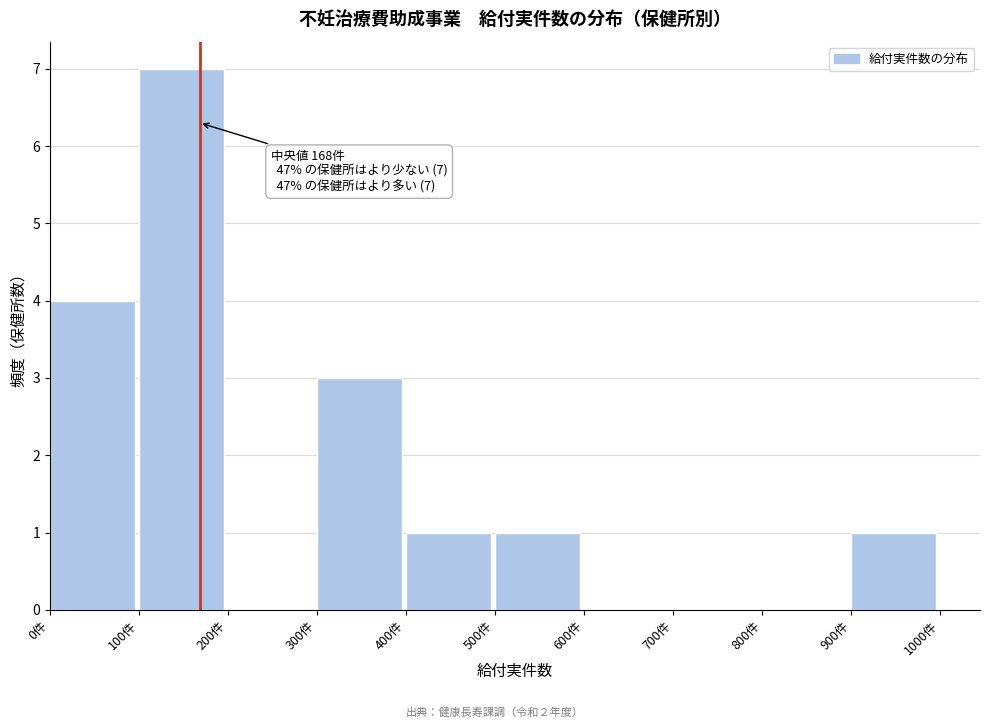

Which range on the x-axis has the tallest bar?

100 to 200